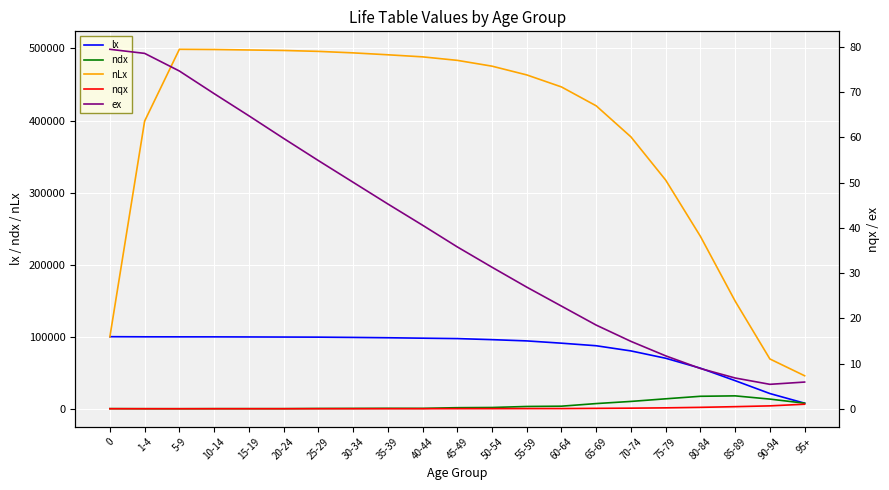

Which category has the lowest value in the ndx series?

5-9